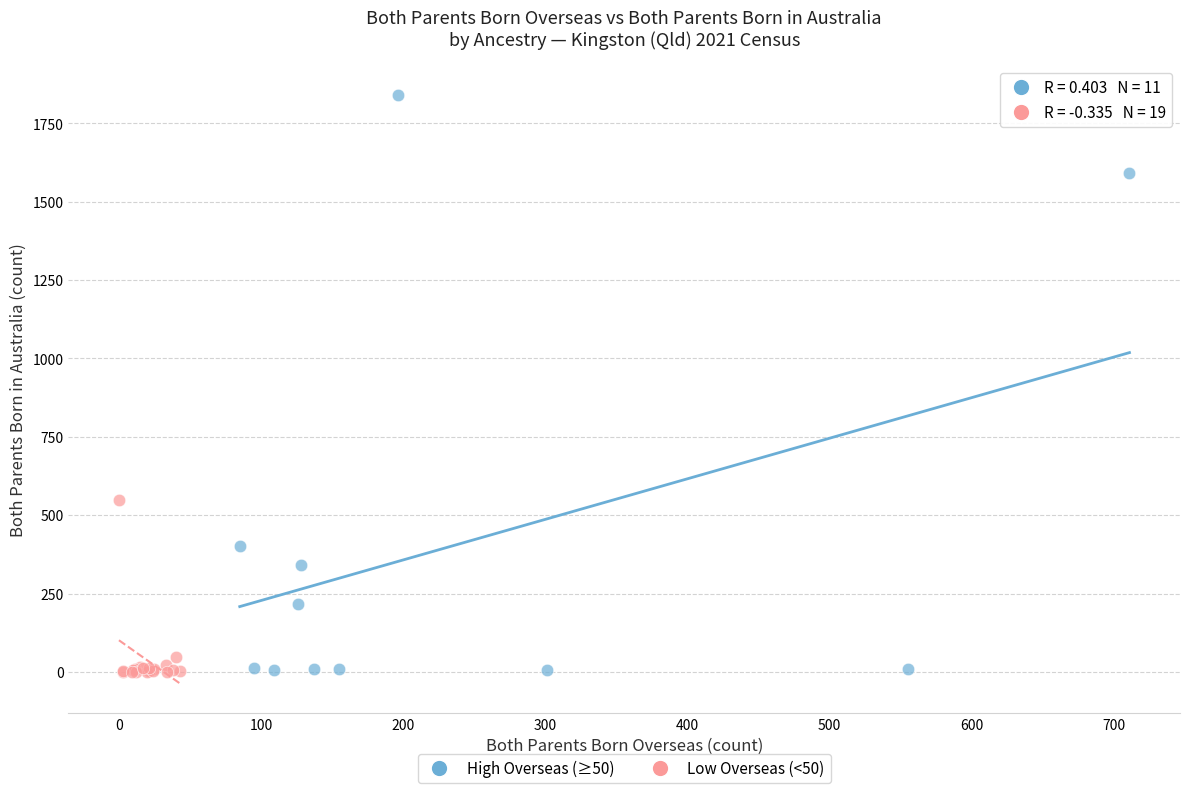

Which series has the widest spread of Y values?

High Overseas (≥50)